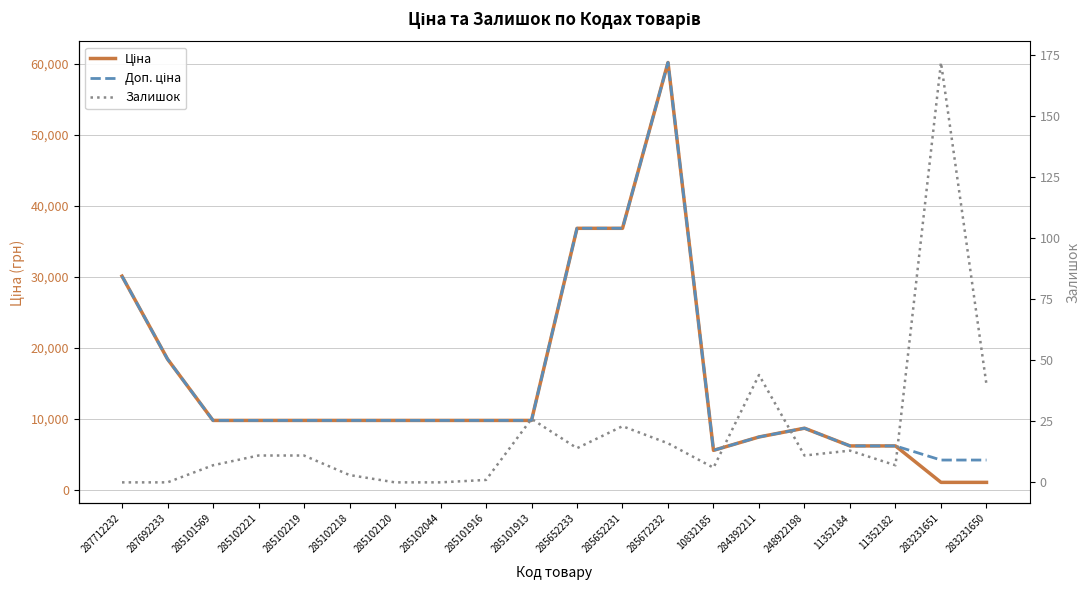

Reading right to left, what are all the values shown in this chart?

Ціна: 1048.4	1048.4	6182.6	6182.6	8679.5	7444.6	5560.3	60205.6	36841.8	36841.8	9775.5	9775.5	9775.5	9775.5	9775.5	9775.5	9775.5	9775.5	18420.9	30102.8
Доп. ціна: 4193.5	4193.5	6182.6	6182.6	8679.5	7444.6	5560.3	60205.6	36841.8	36841.8	9775.5	9775.5	9775.5	9775.5	9775.5	9775.5	9775.5	9775.5	18420.9	30102.8
Залишок: 40.0	172.0	7.0	13.0	11.0	44.0	6.0	16.0	23.0	14.0	26.0	1.0	0.0	0.0	3.0	11.0	11.0	7.0	0.0	0.0